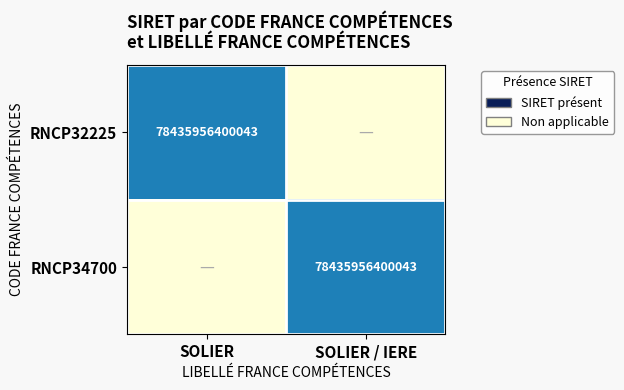

What is the greatest value displayed?

1